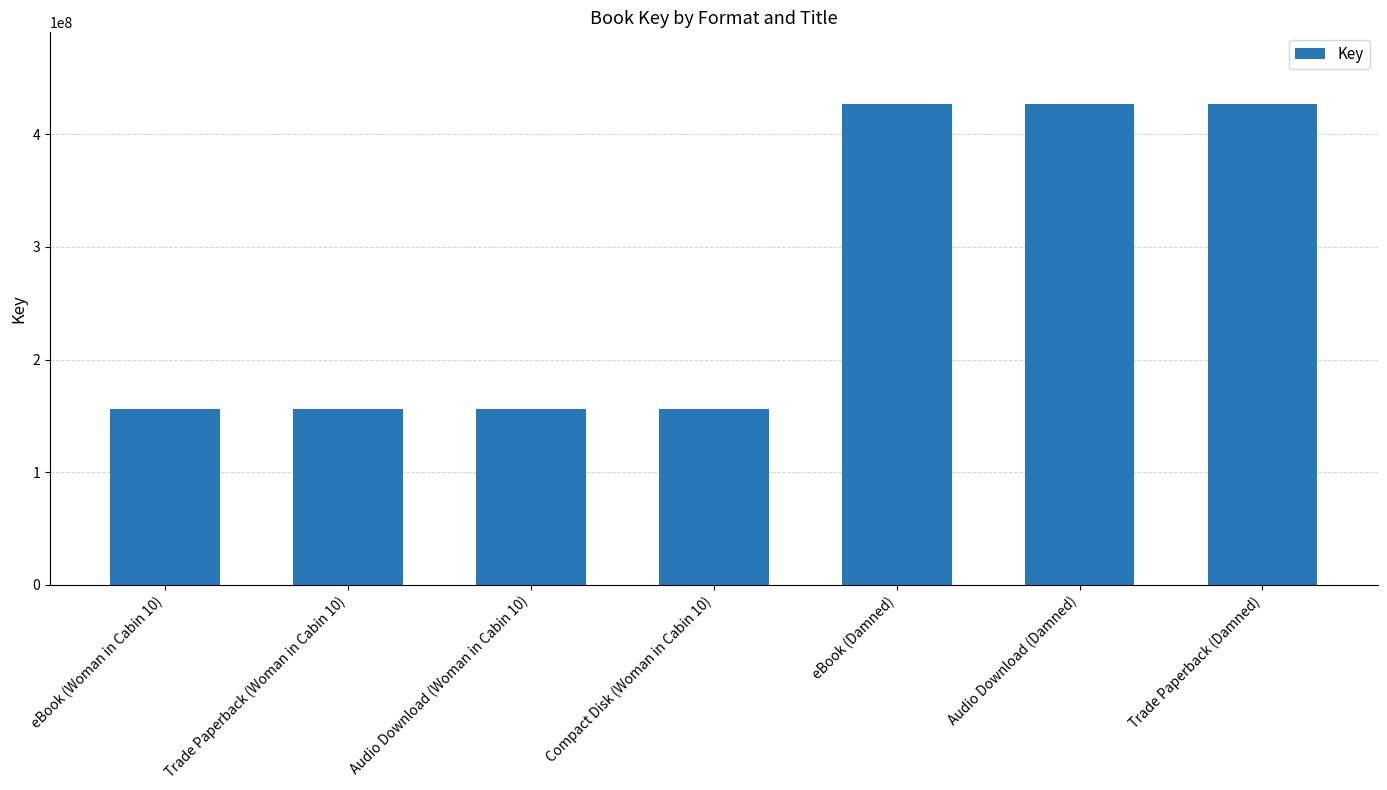

What is the smallest value displayed?

156093578